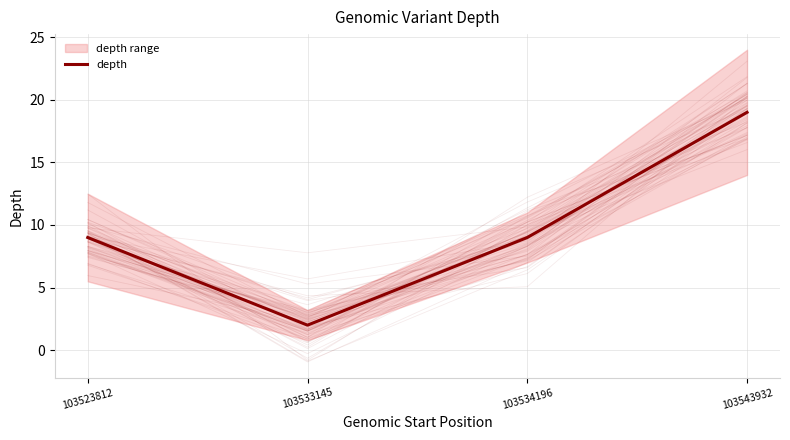

Count the number of data series in this chart.

1